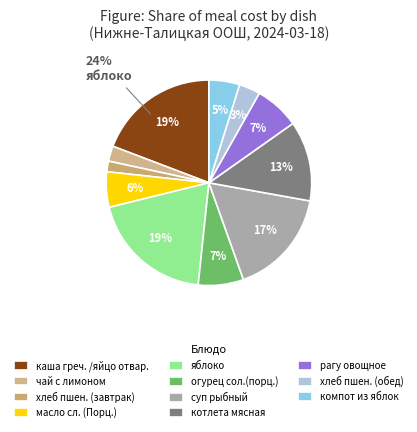

To the nearest percent, what is the combined percentage of огурец сол.(порц.) and хлеб пшен. (завтрак)?

9%